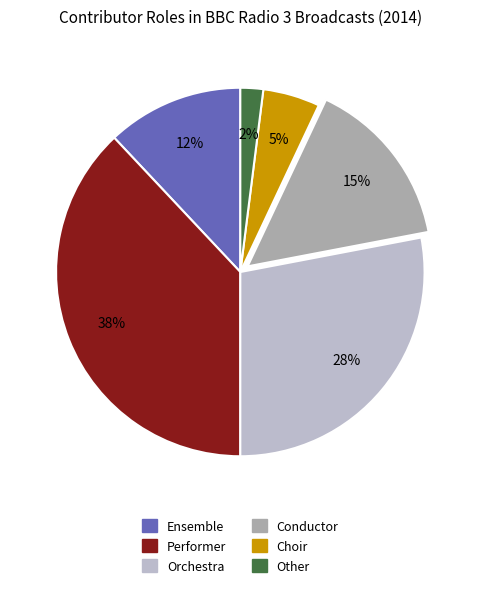

Do Performer and Choir together represent more than half of the pie?

No